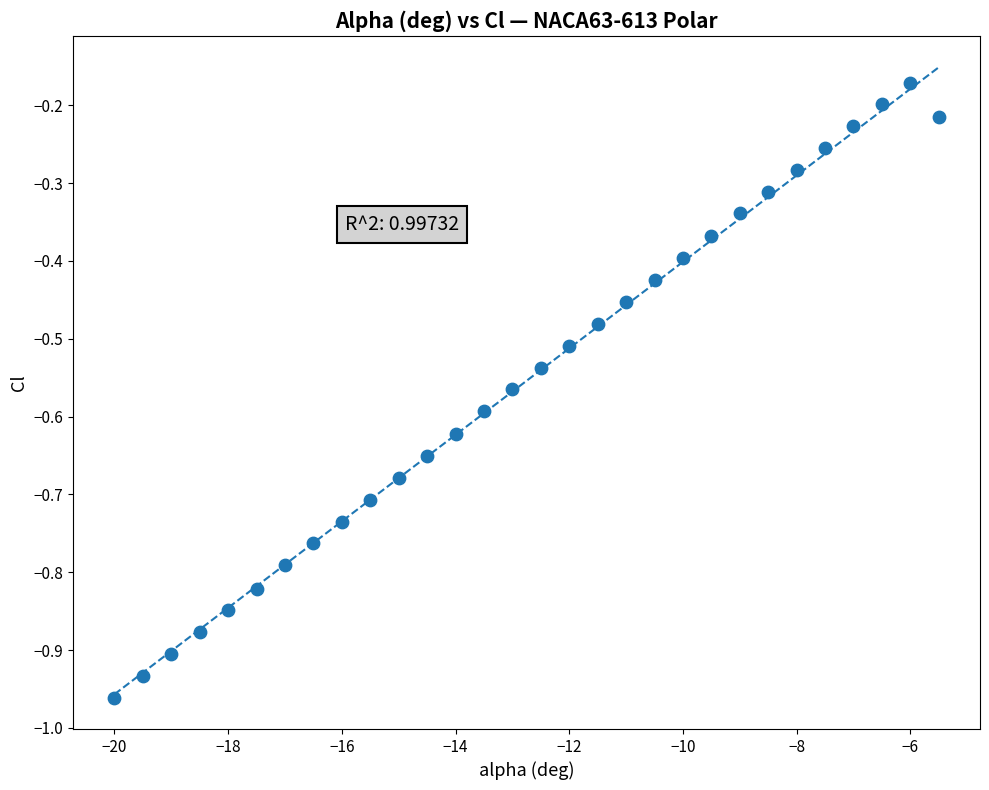

What is the range of Y values (max minus min)?

0.8